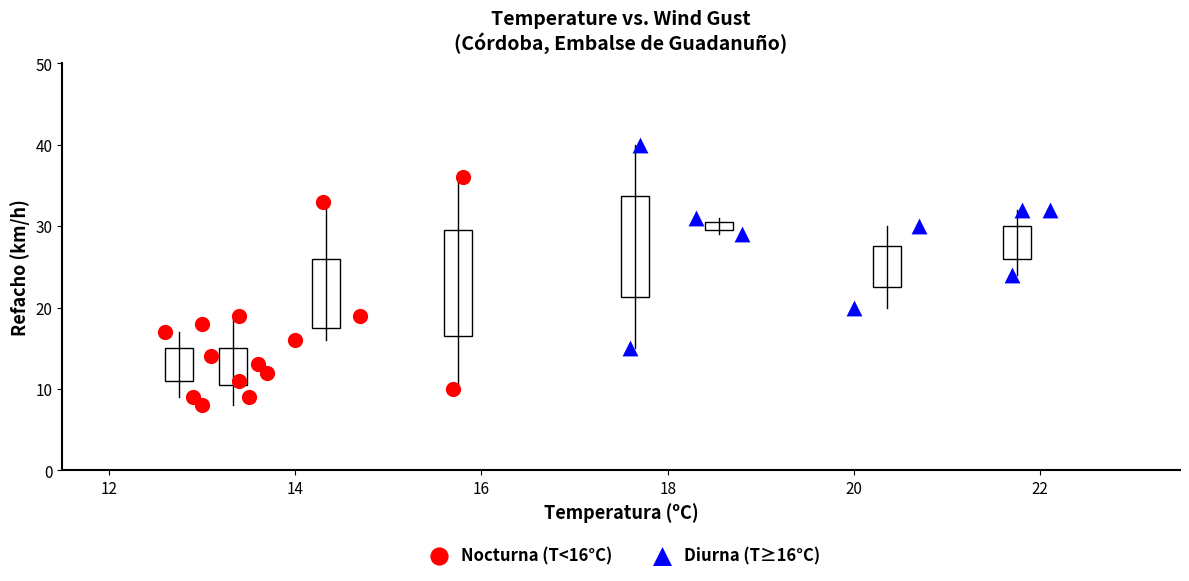

Which series contains the lowest Y value?

Nocturna (T<16°C)